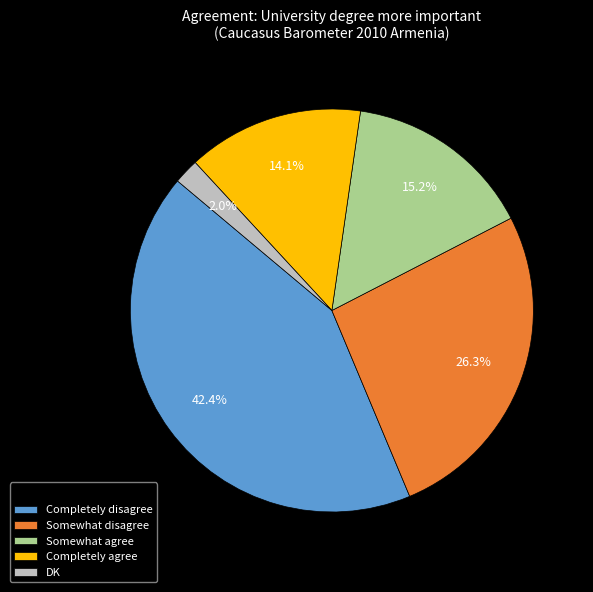

What is the smallest slice in the pie chart?

DK